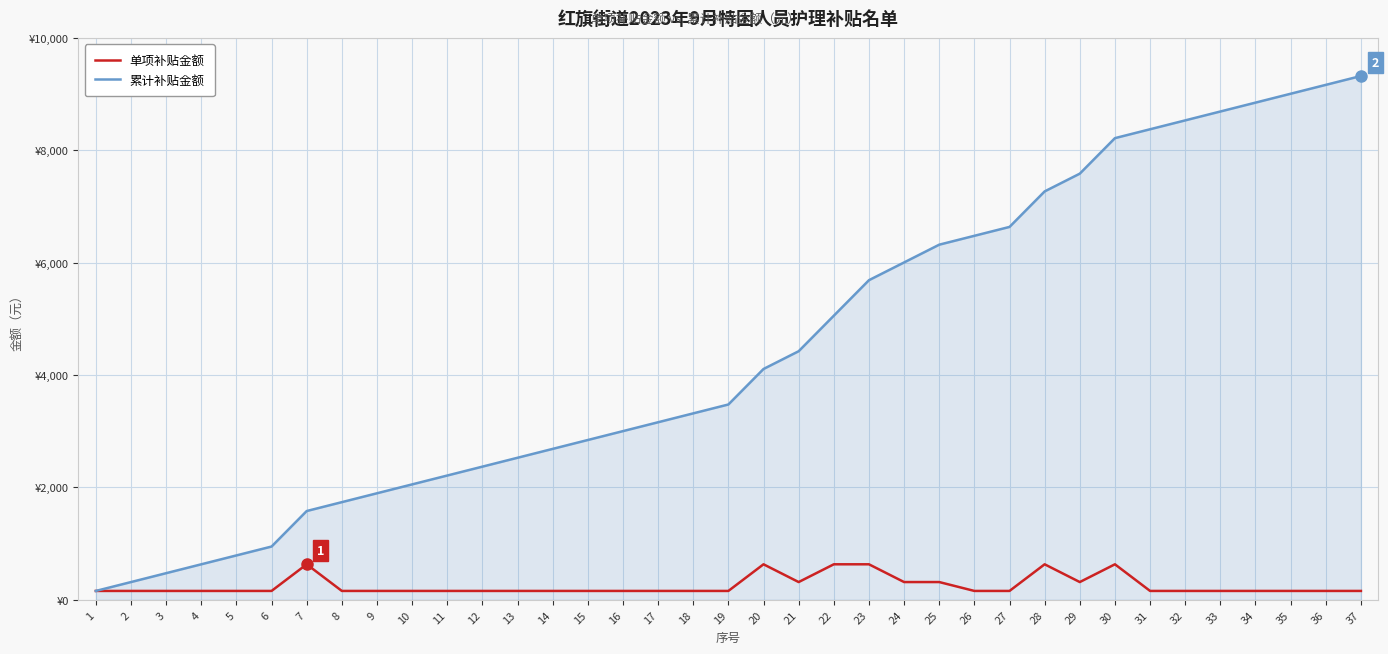

True or false: 累计补贴金额 has more than 2 interior local peaks.

False